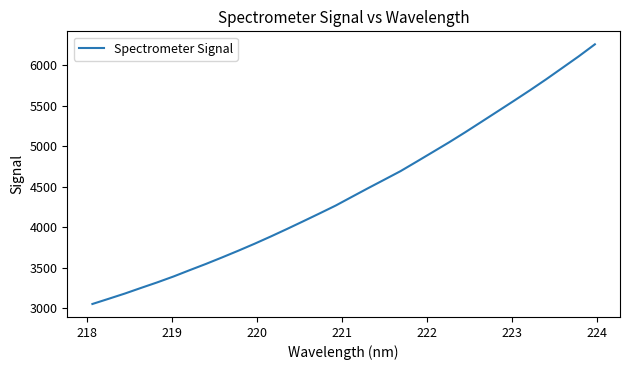

What is the minimum value shown in the chart?

3054.5